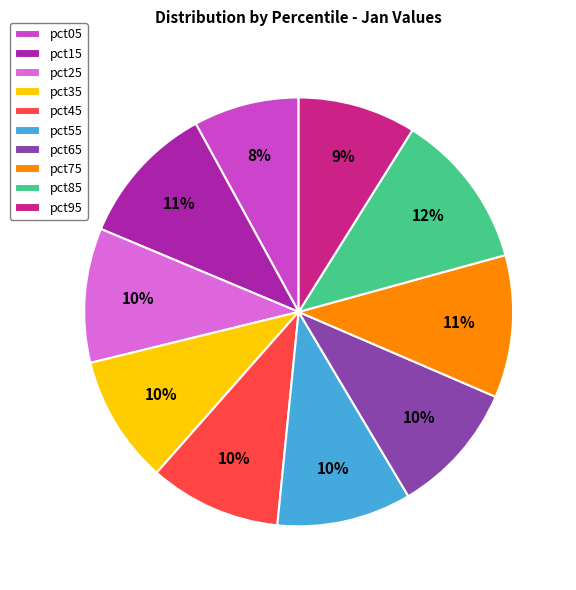

Does pct45 account for over 50% of the chart?

No